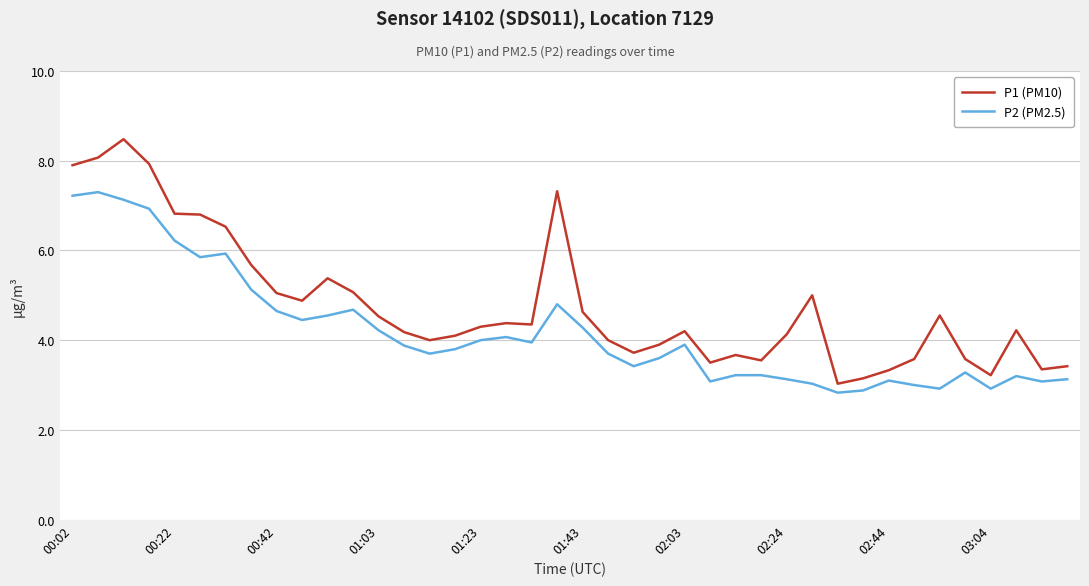

What is the difference between the maximum and minimum values in the P2 (PM2.5) series?

4.5